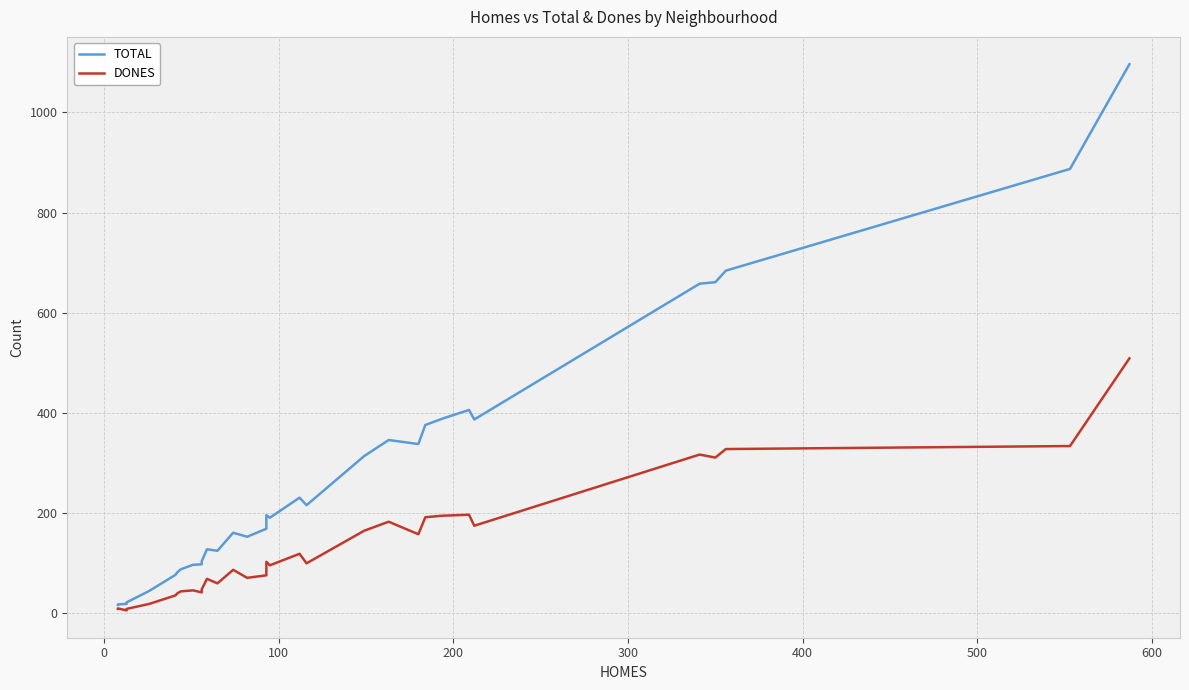

What is the difference between the maximum and minimum values in the TOTAL series?

1079